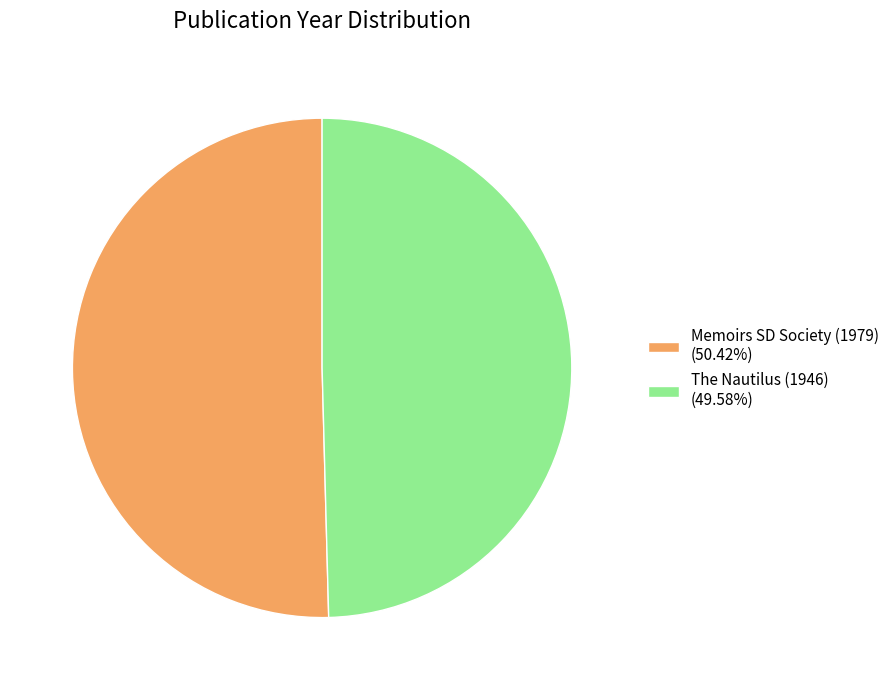

What is the ratio of the value at The Nautilus (1946) (49.58%) to the value at Memoirs SD Society (1979) (50.42%)?

1.0